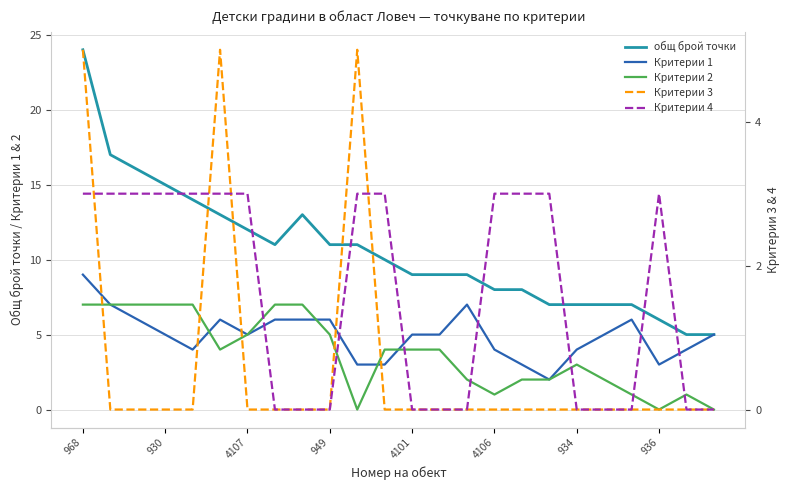

Does the chart have visible grid lines?

Yes